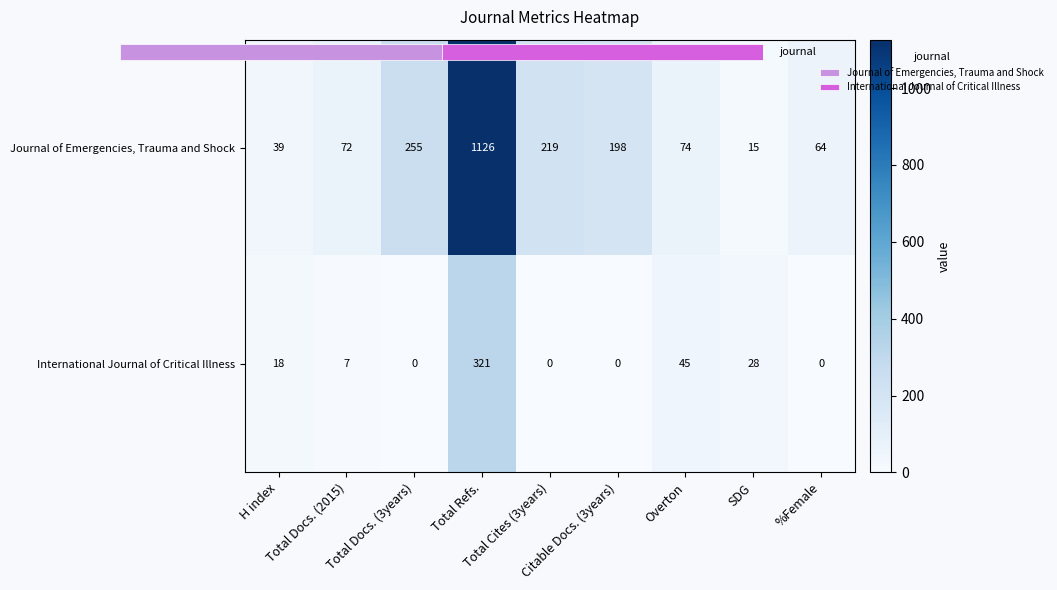

Which category has the lowest value in the International Journal of Critical Illness series?

Total Docs. (3years)